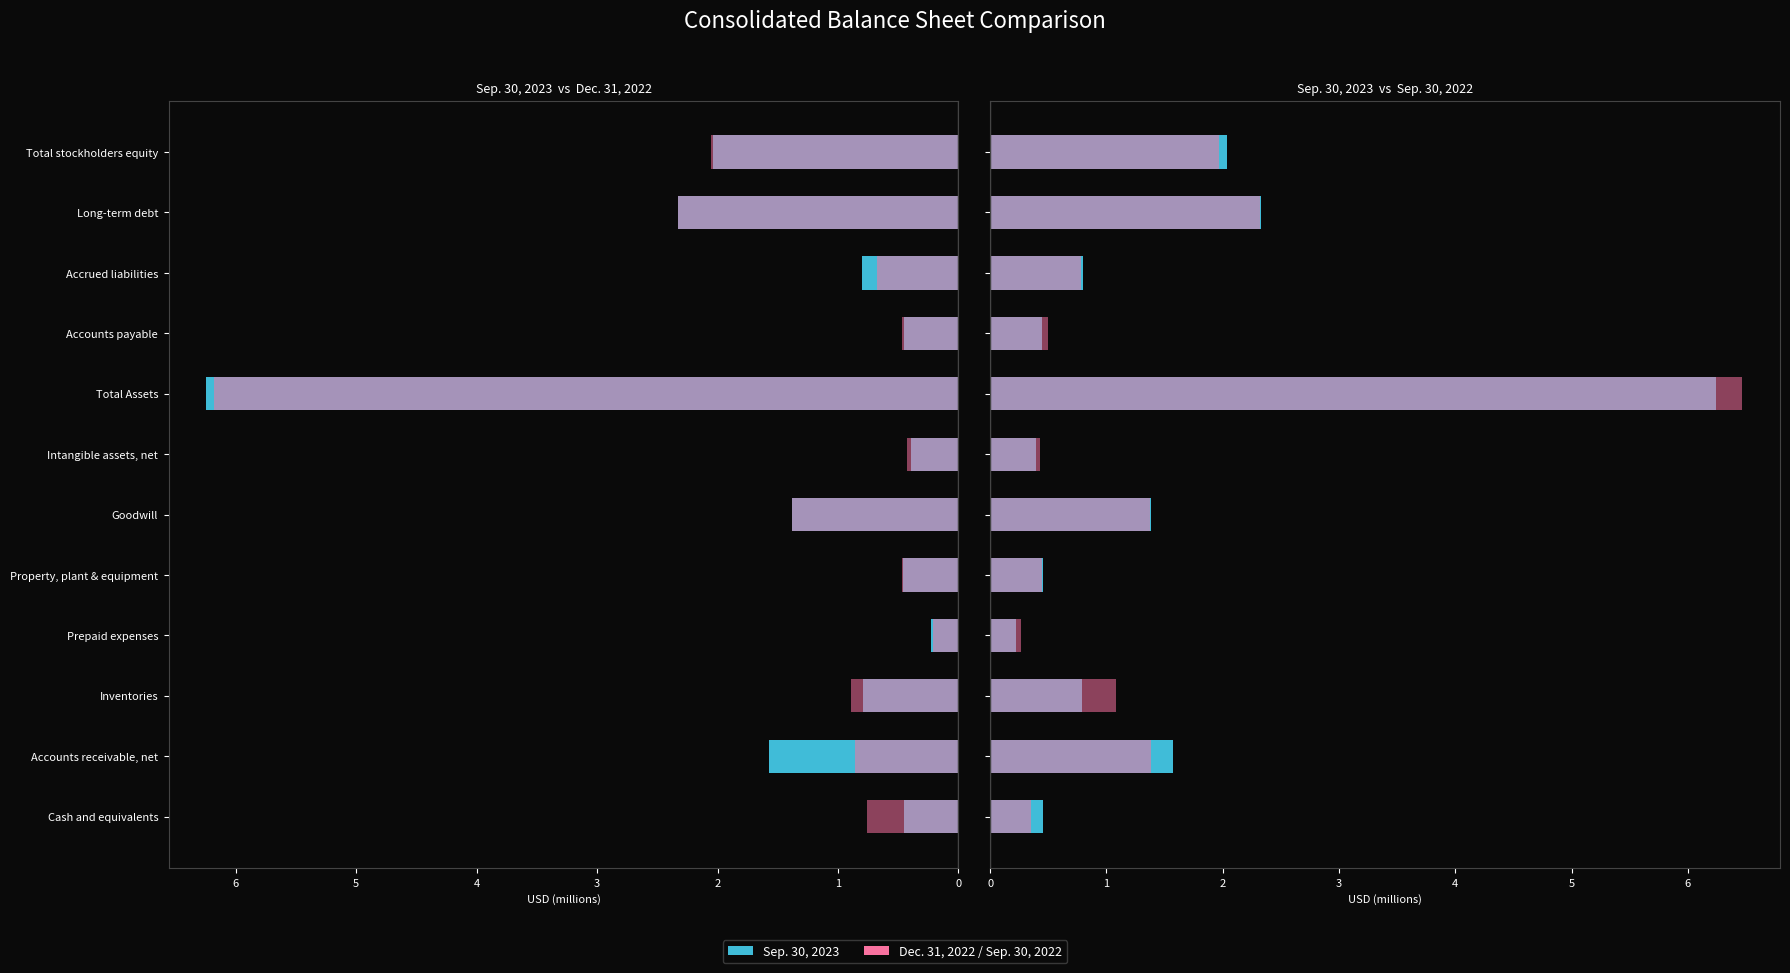

What is the minimum value shown in the chart?

0.2